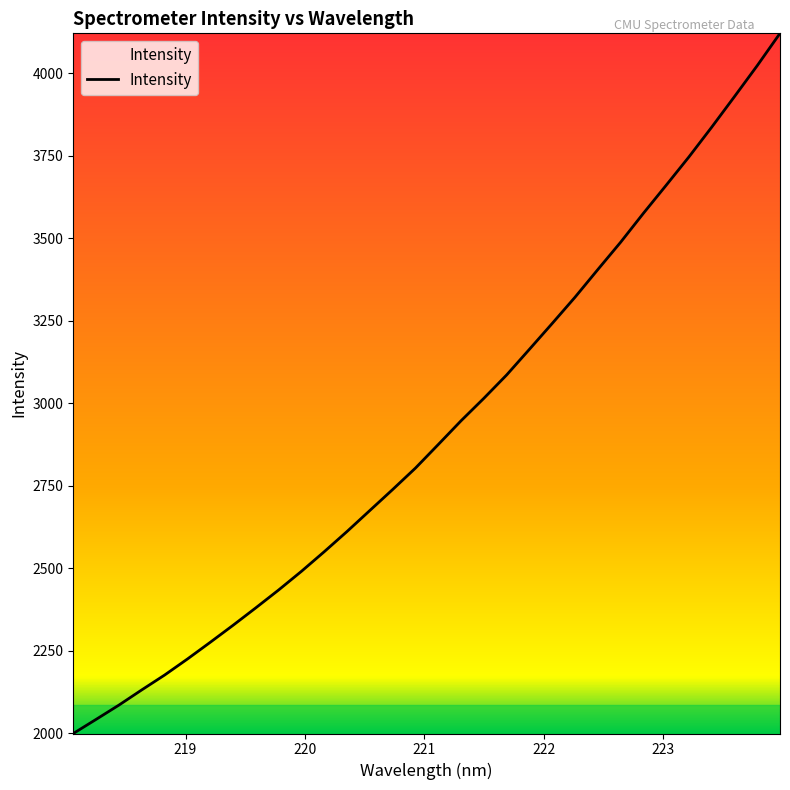

What is the smallest value displayed?

1999.0